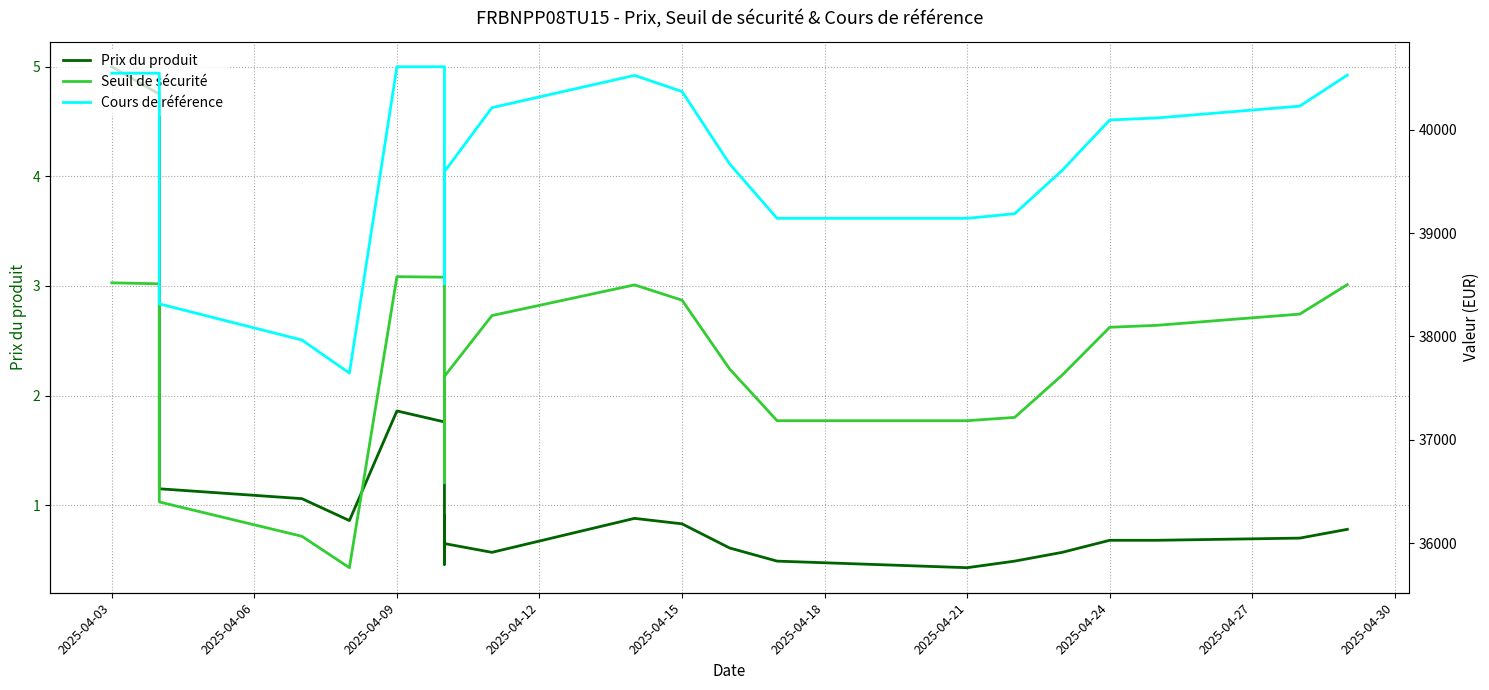

Rank the series by their maximum value, from lowest to highest.

Prix du produit, Seuil de sécurité, Cours de référence